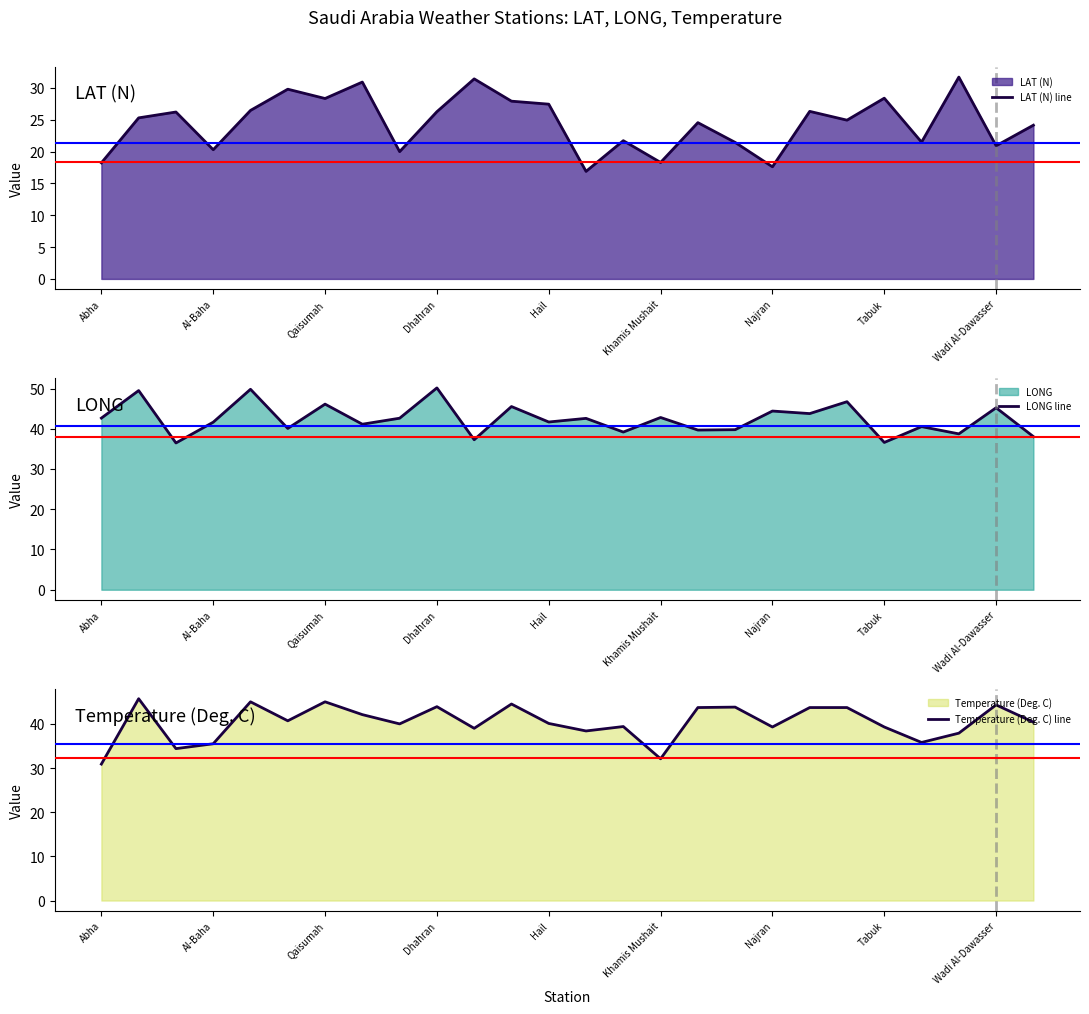

Is it true that LAT (N) line equals 27.4 at Hail?

True